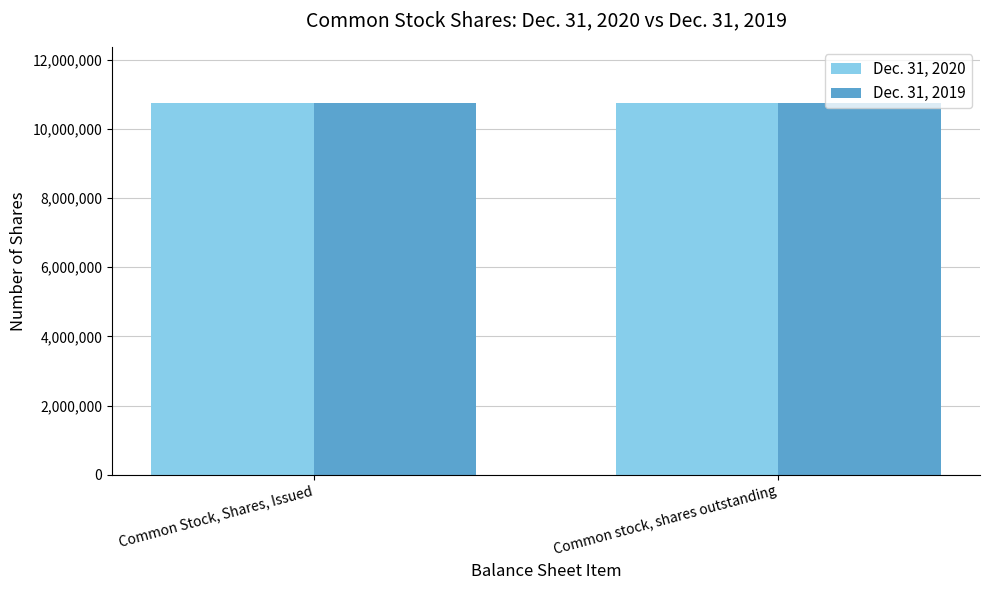

What are all the series names shown in the legend?

Dec. 31, 2020, Dec. 31, 2019